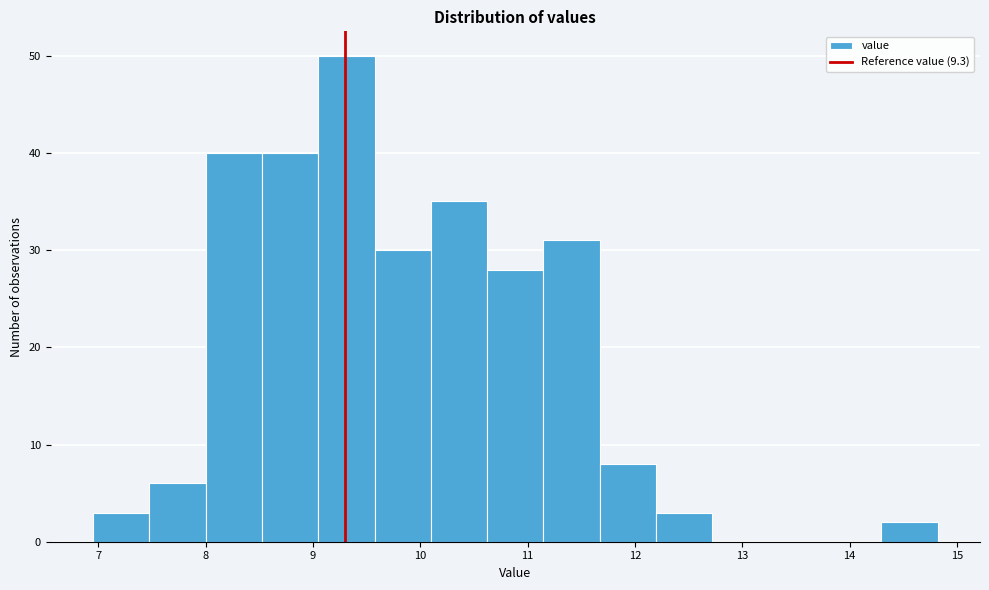

Which range on the x-axis has the tallest bar?

9.0 to 9.6